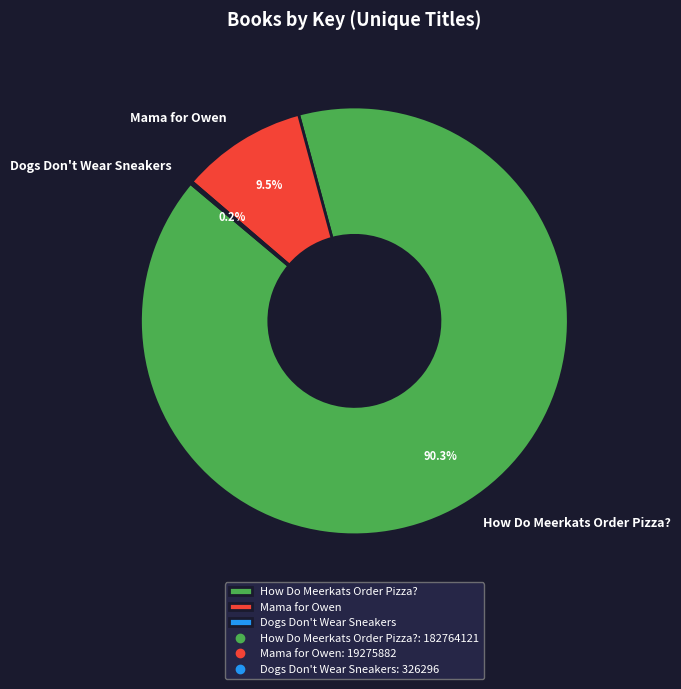

Is the sum of How Do Meerkats Order Pizza? and Mama for Owen greater than half?

Yes